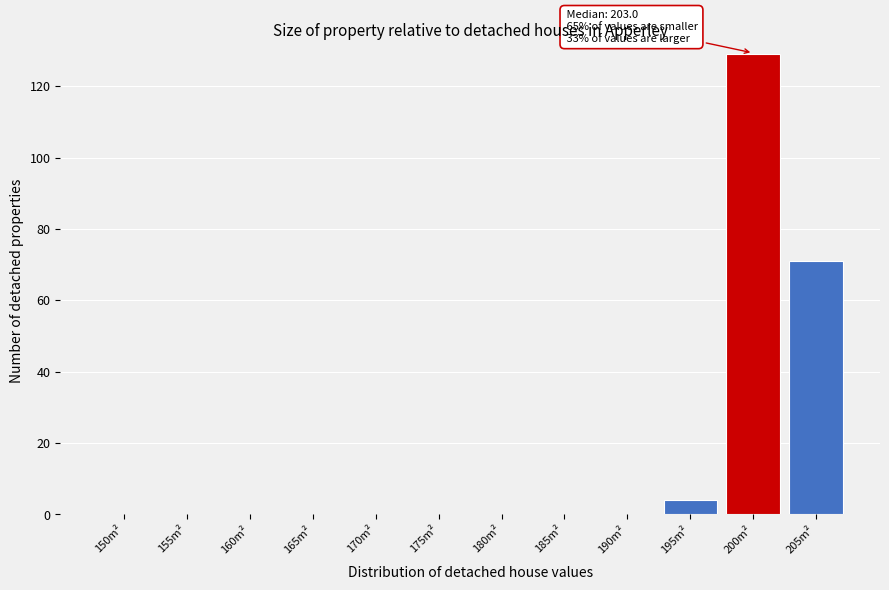

Reading right to left, extract all data points from this chart.

205m²=71	200m²=129	195m²=4	190m²=0	185m²=0	180m²=0	175m²=0	170m²=0	165m²=0	160m²=0	155m²=0	150m²=0